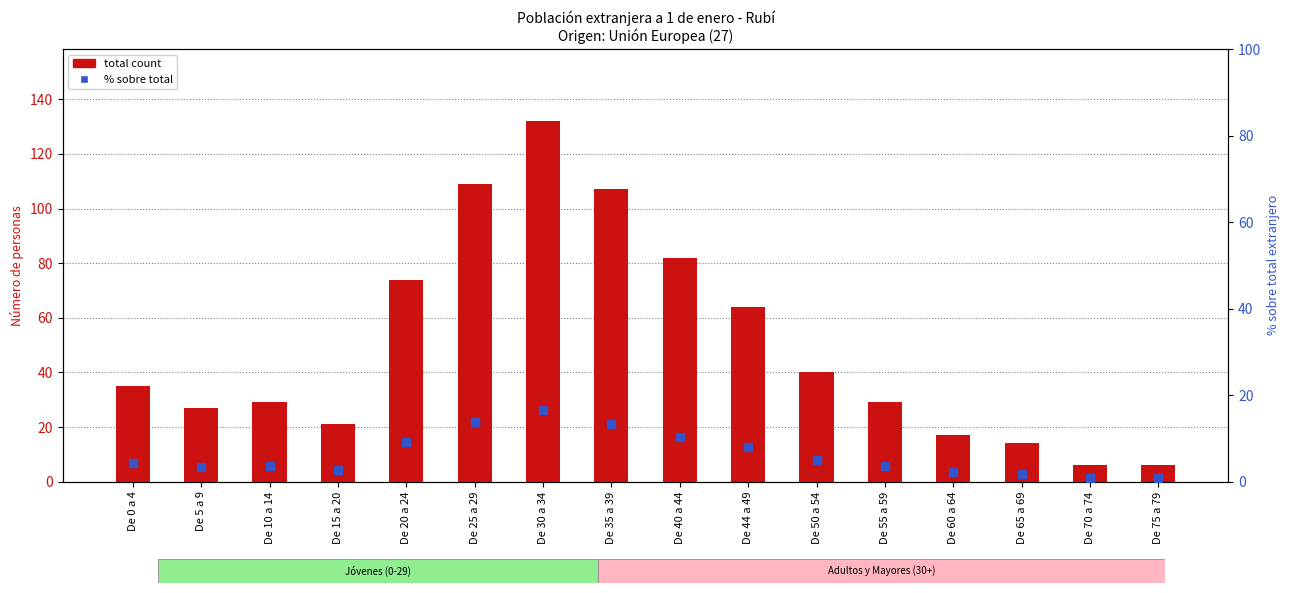

Which series contains the lowest Y value?

% sobre total